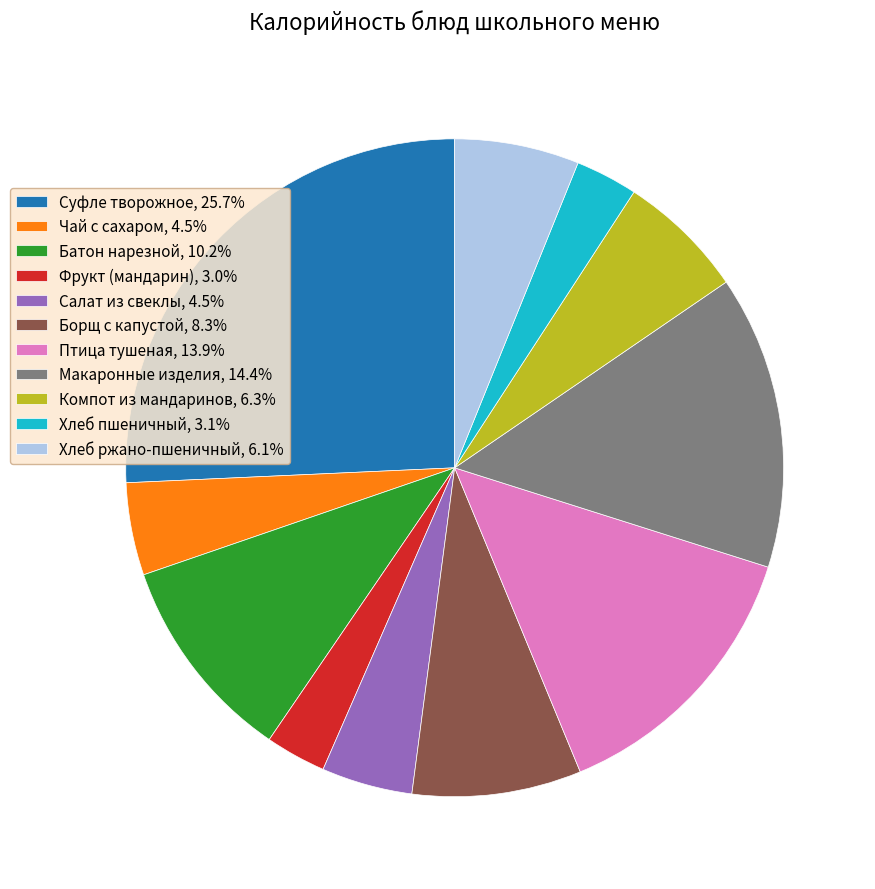

The Борщ с капустой slice represents 1% of the pie. True or false?

False